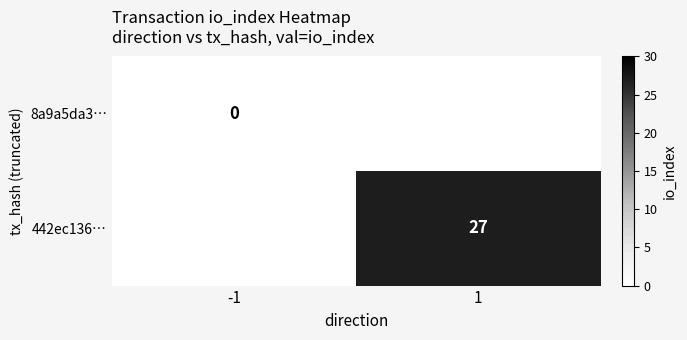

The 442ec136… series shows 27 at 1. True or false?

True